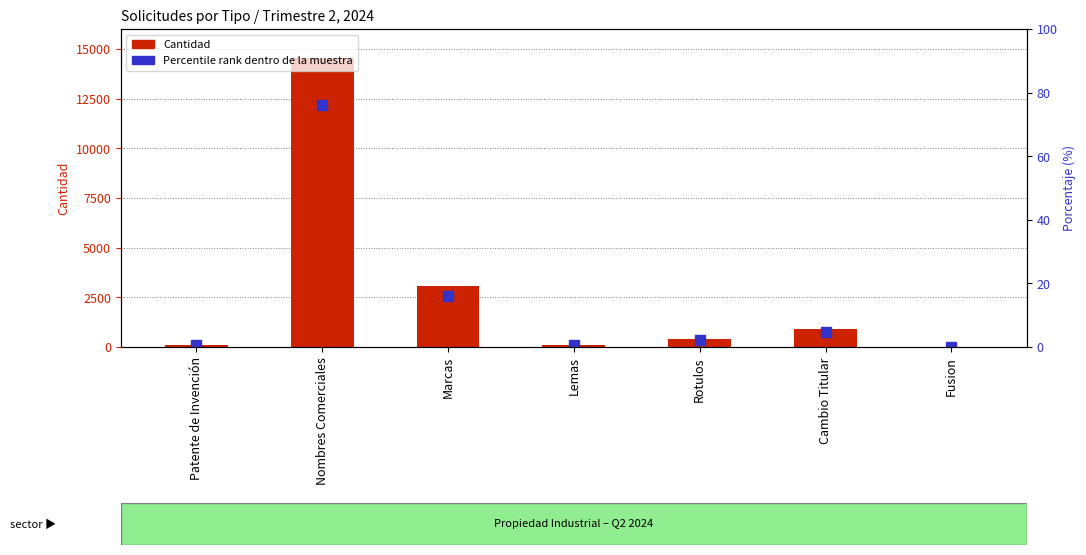

The Cantidad series shows 27.0 at Lemas. True or false?

False